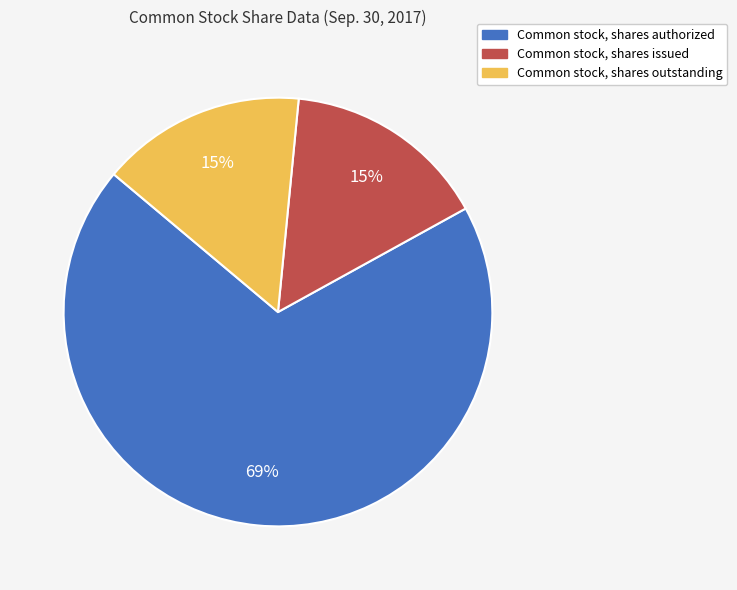

Which category has the biggest portion of the pie?

Common stock, shares authorized